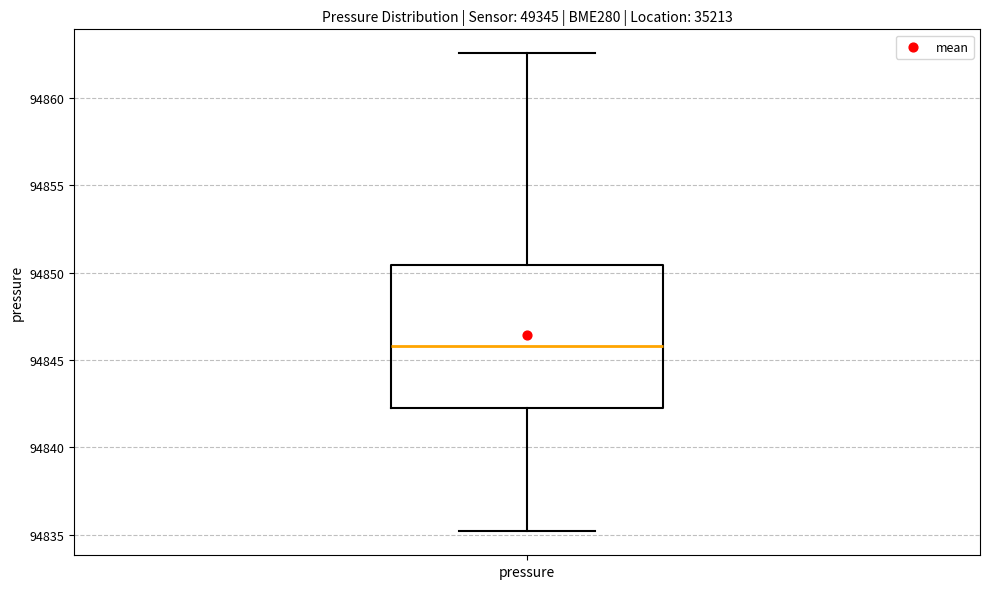

Where does the median line of the box for pressure sit on the y-axis? The values are not printed on the chart, so give them approximately, as read against the axis.

94846.0